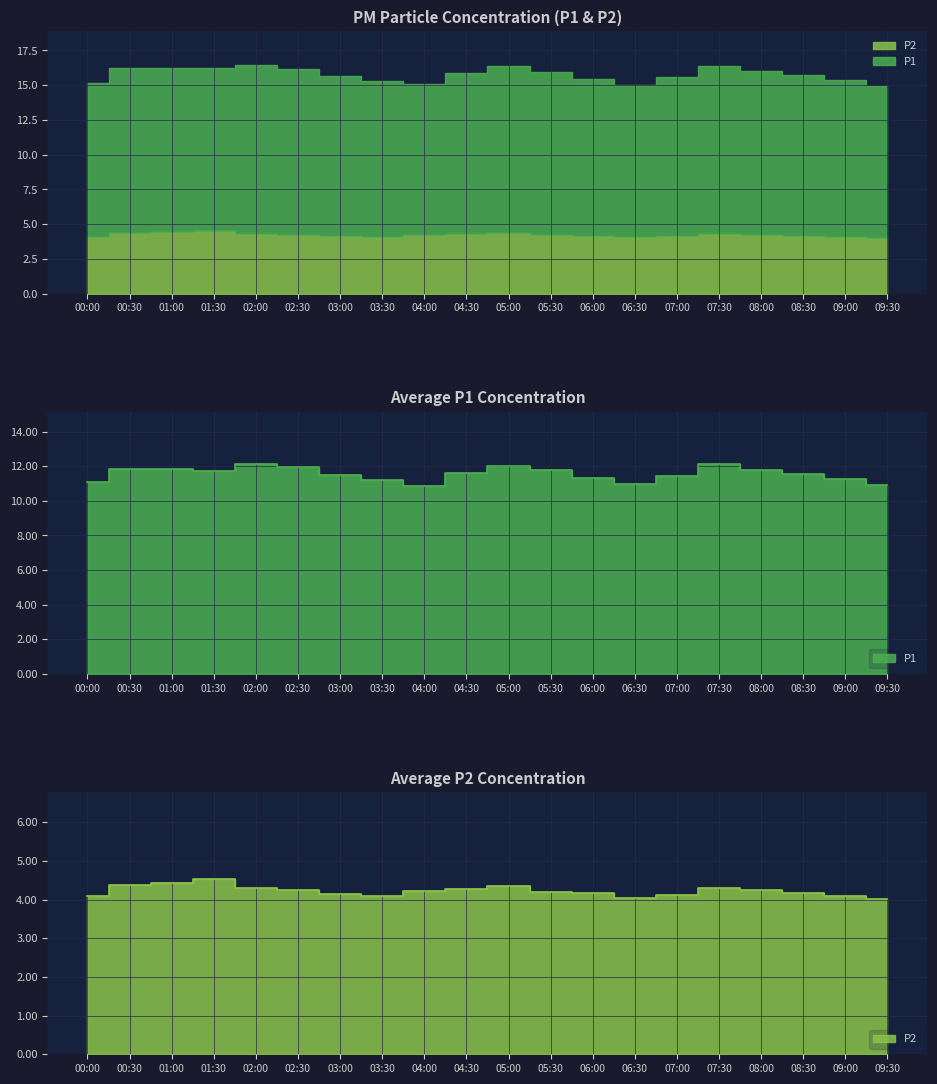

What is the difference between the P2 values at 05:30 and 05:00?

0.1